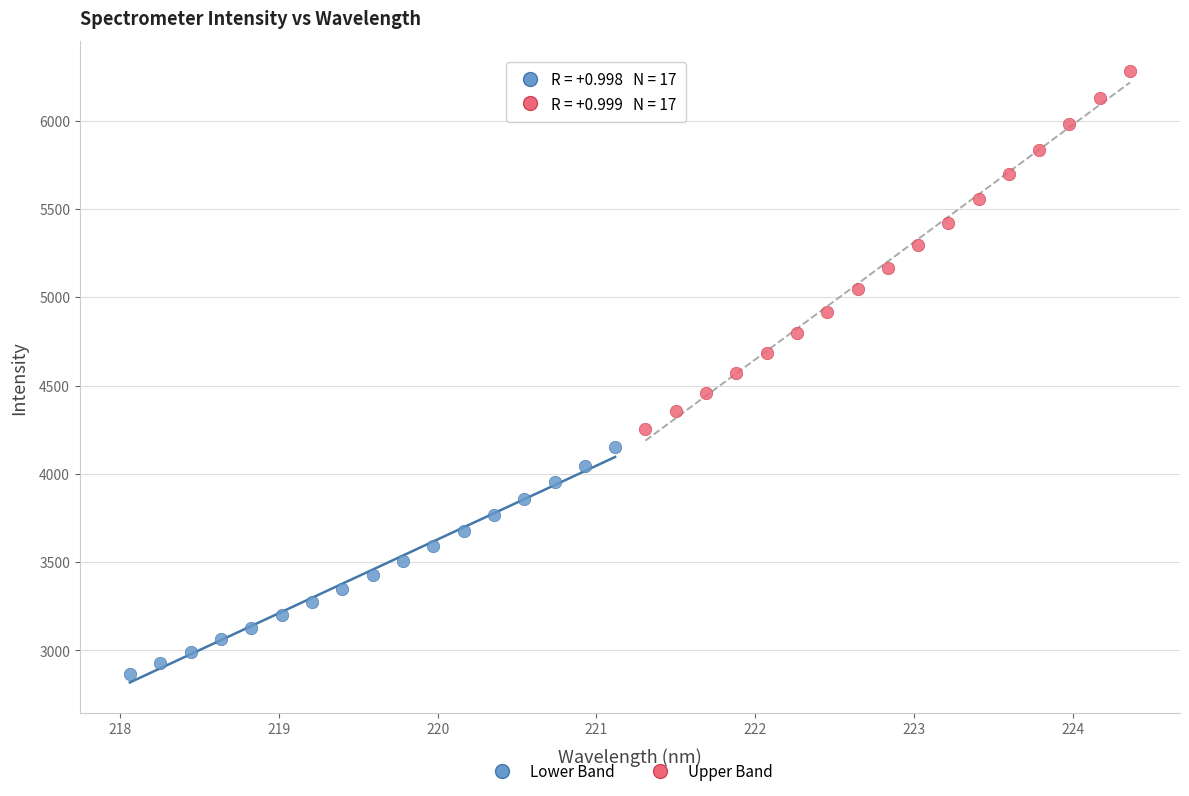

Which series reaches the maximum Y coordinate?

Upper Band